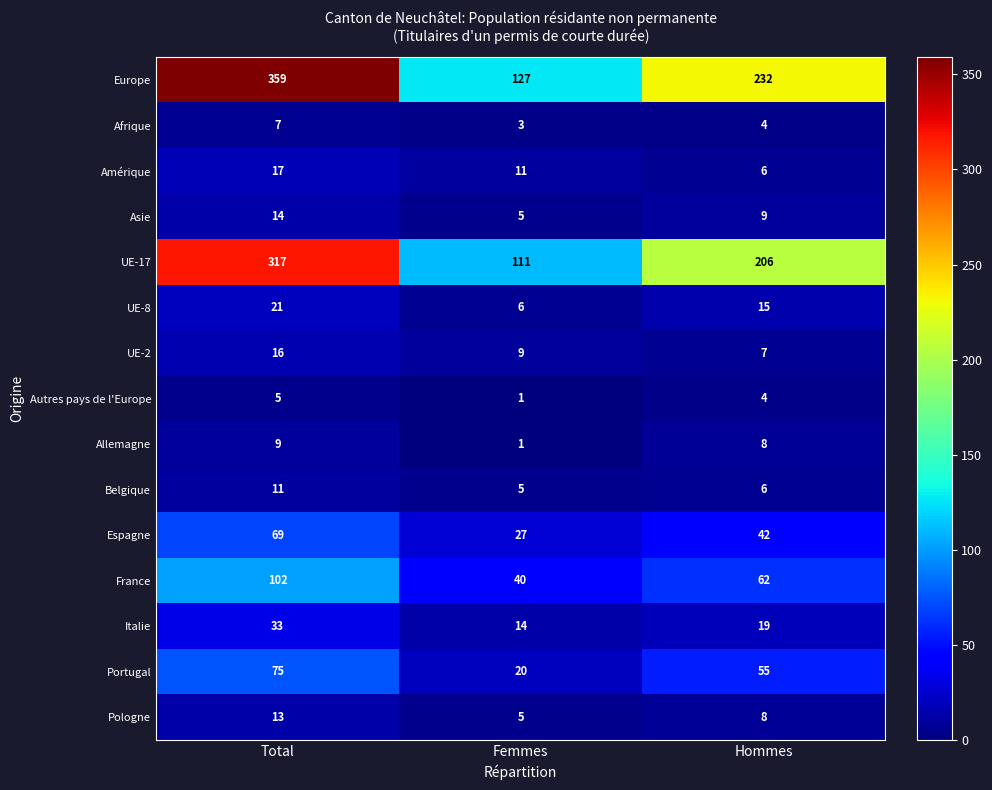

At which label does UE-8 first exceed 15?

Total